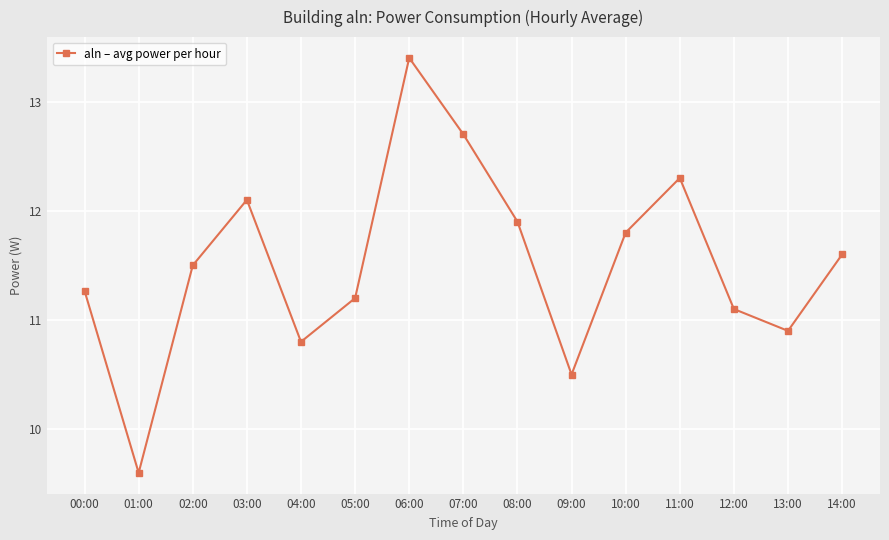

Where does the data first go above 11?

00:00